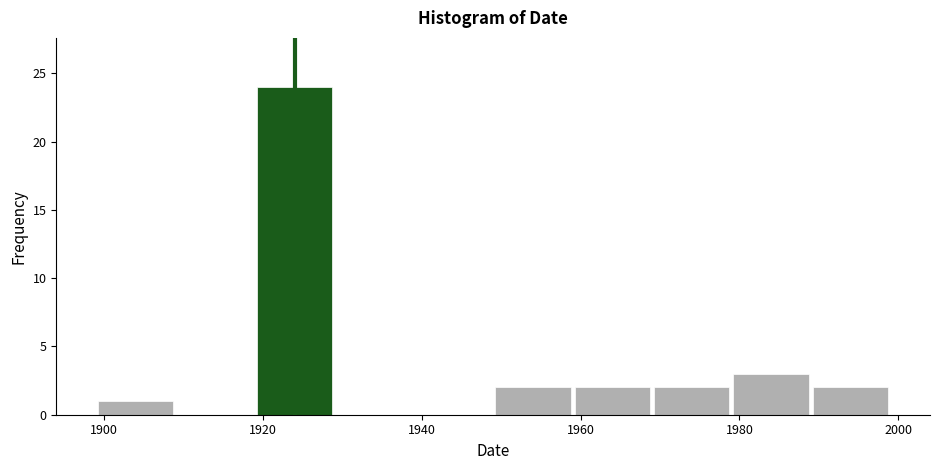

Reading left to right, list every bar in this chart as the range it spans on the x-axis followed by its height. Neither the bar edges nor the heights are printed on the chart, so give them approximately, as read against the axes.

1899 to 1909: 1
1909 to 1919: 0
1919 to 1929: 24
1929 to 1939: 0
1939 to 1949: 0
1949 to 1959: 2
1959 to 1969: 2
1969 to 1979: 2
1979 to 1989: 3
1989 to 1999: 2